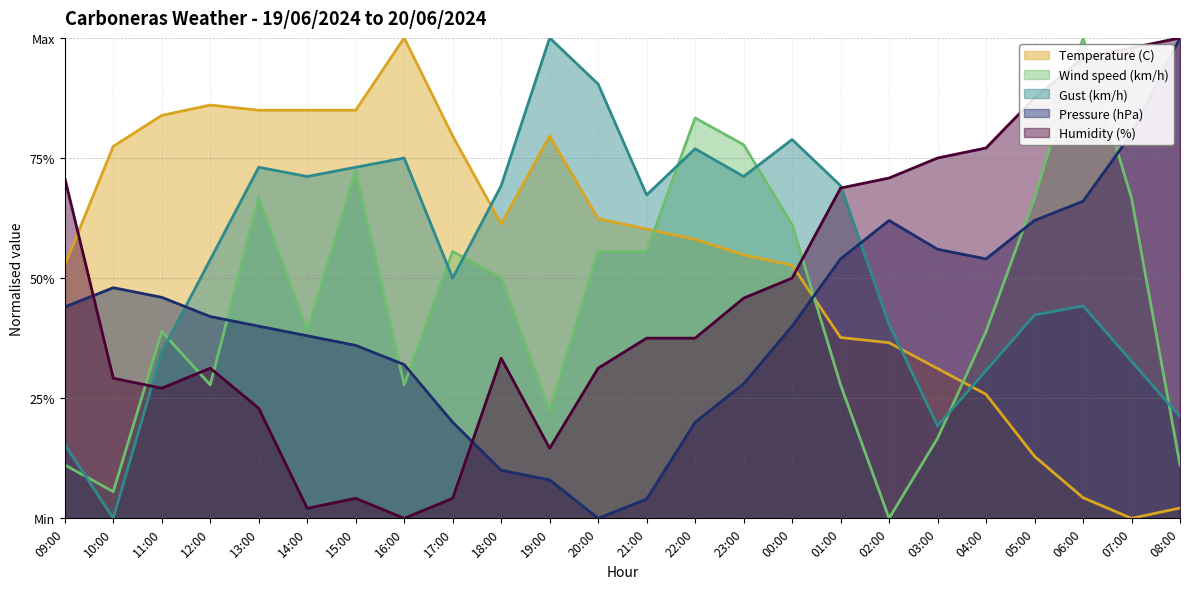

Which category has the highest value across all series?

16:00